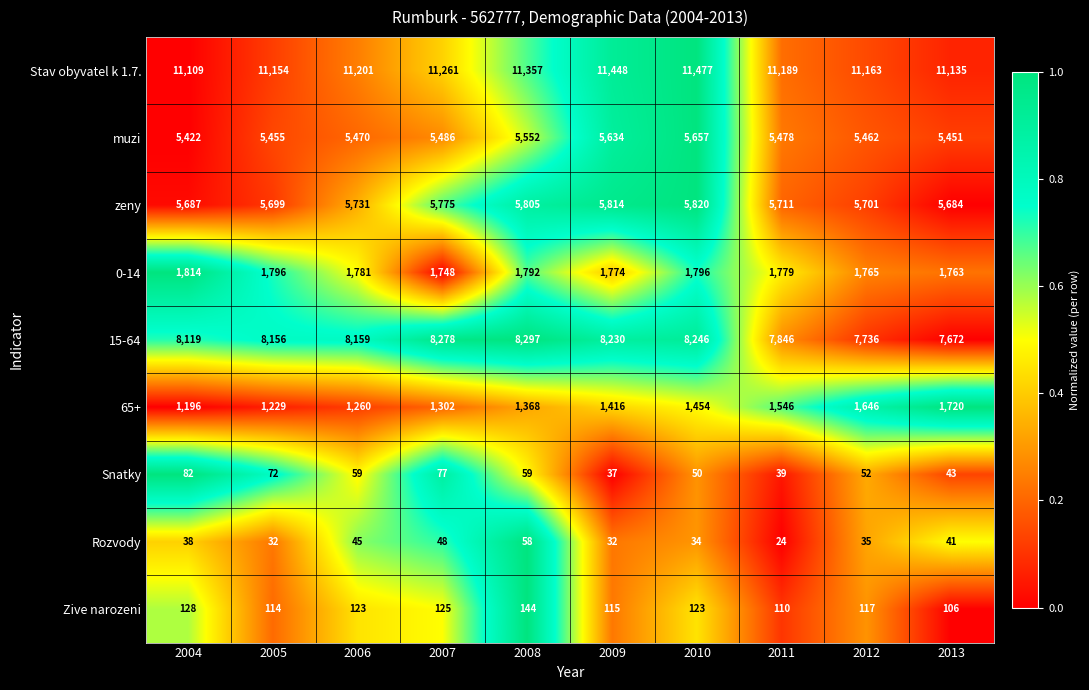

Which category has the highest value in the zeny series?

2010